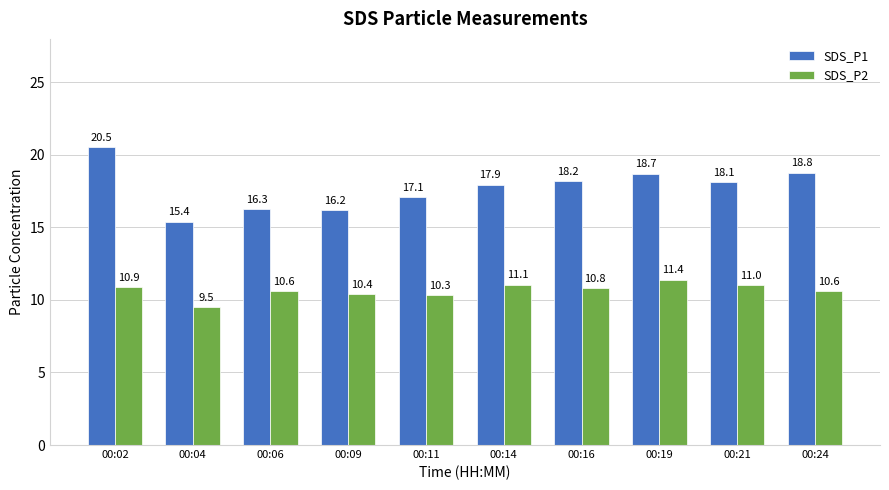

What is the average value of the SDS_P1 series?

17.7